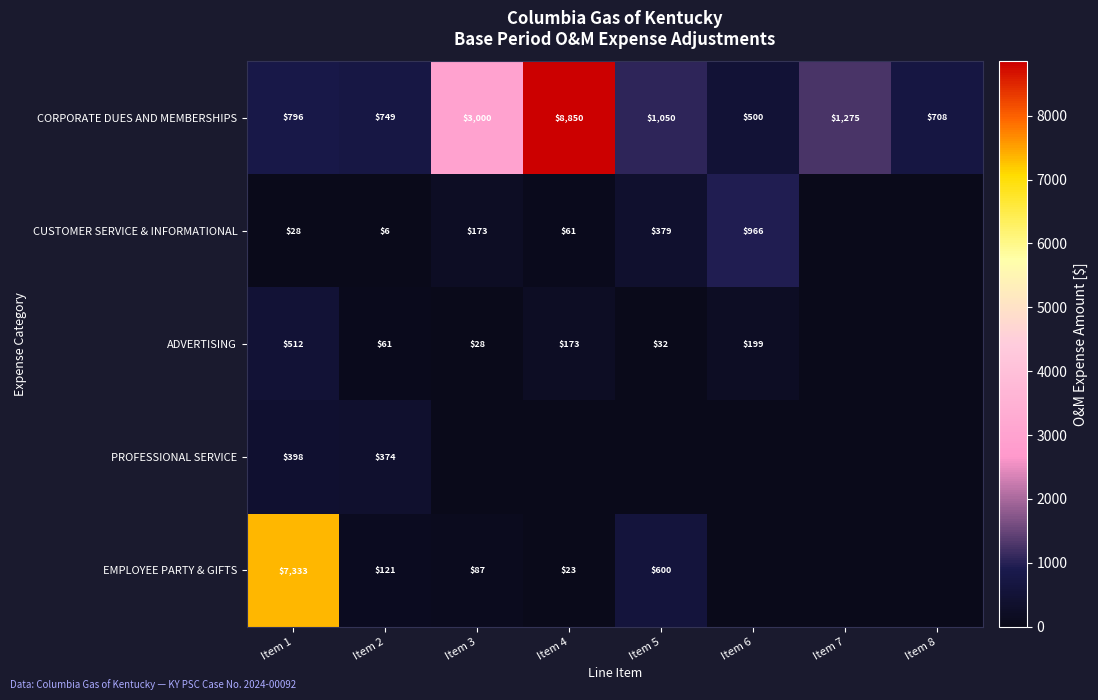

What is the difference between the ADVERTISING values at Item 5 and Item 3?

4